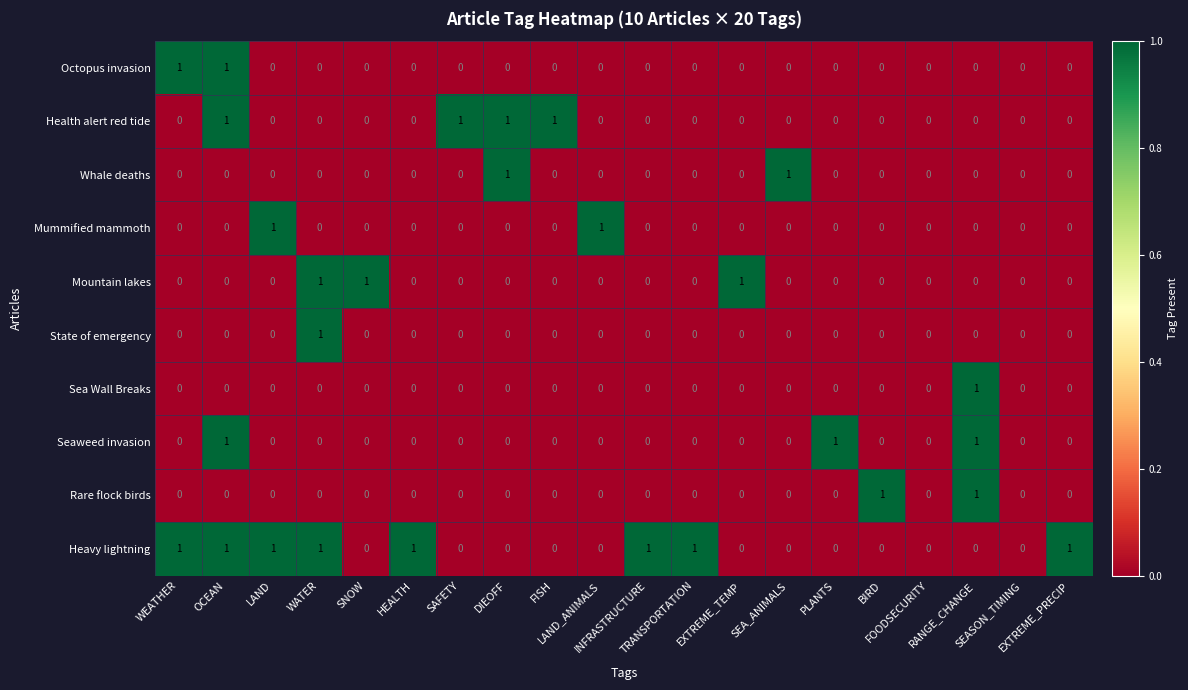

Which series has the largest total across all categories?

Heavy lightning